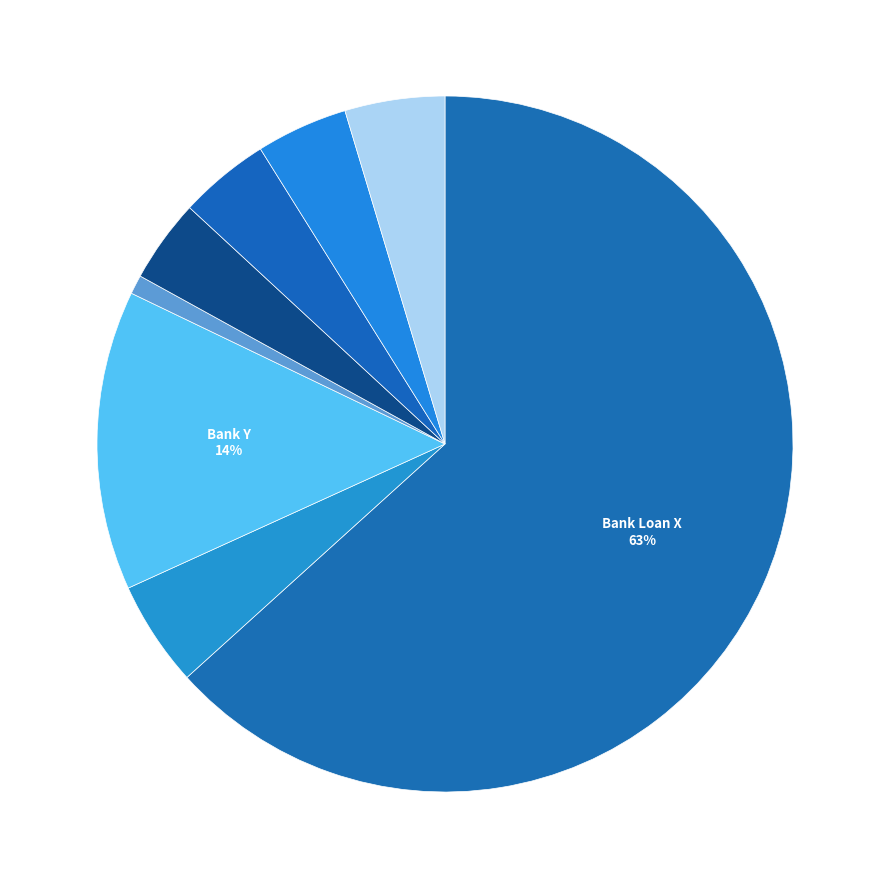

Count the number of slices in the pie.

8